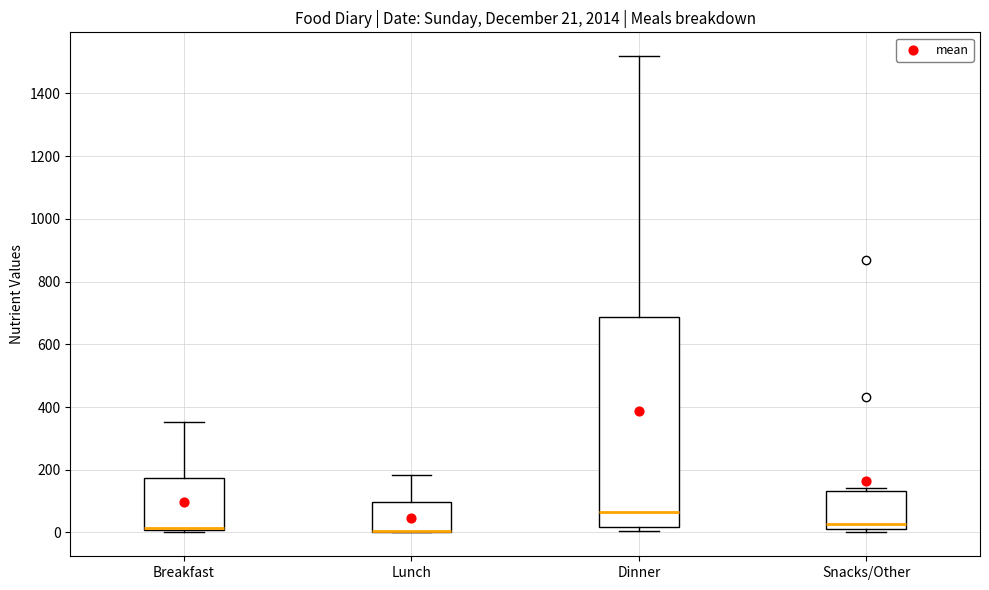

Which box is the tallest, from its lower edge to its upper edge?

Dinner